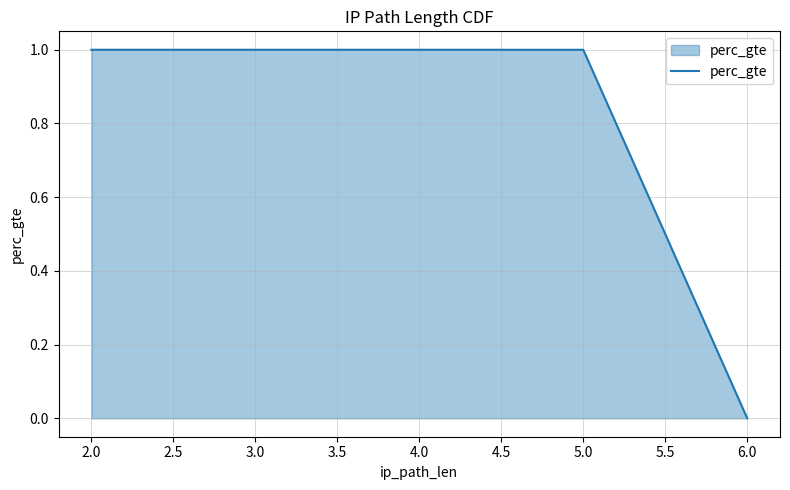

Is it true that the value at 6.0 is 0.0?

False